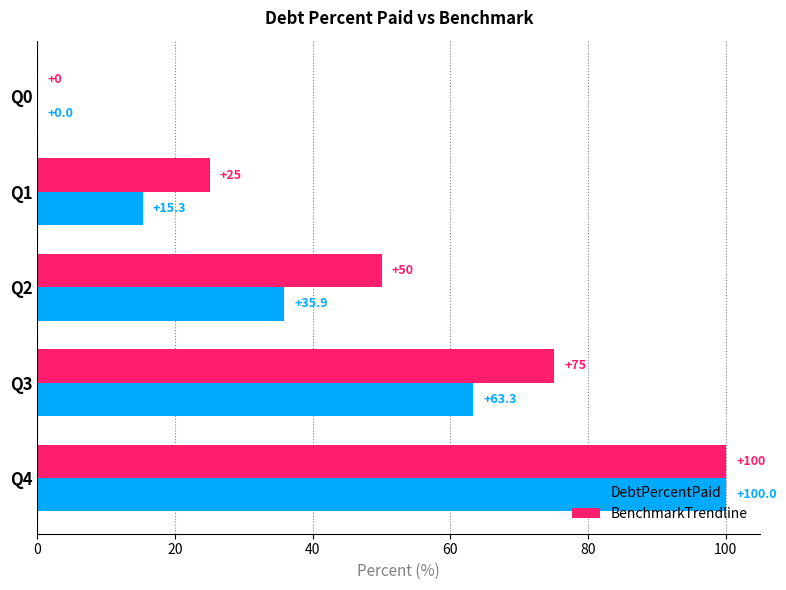

Which series has the largest total across all categories?

BenchmarkTrendline